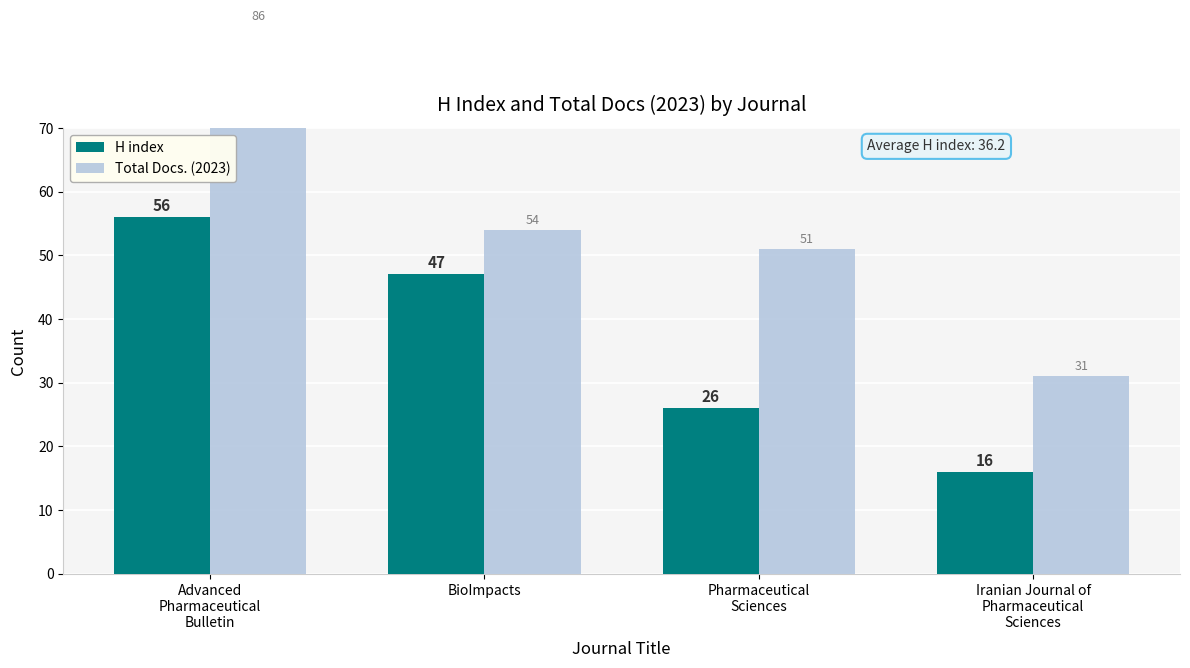

Which series has the largest total across all categories?

Total Docs. (2023)